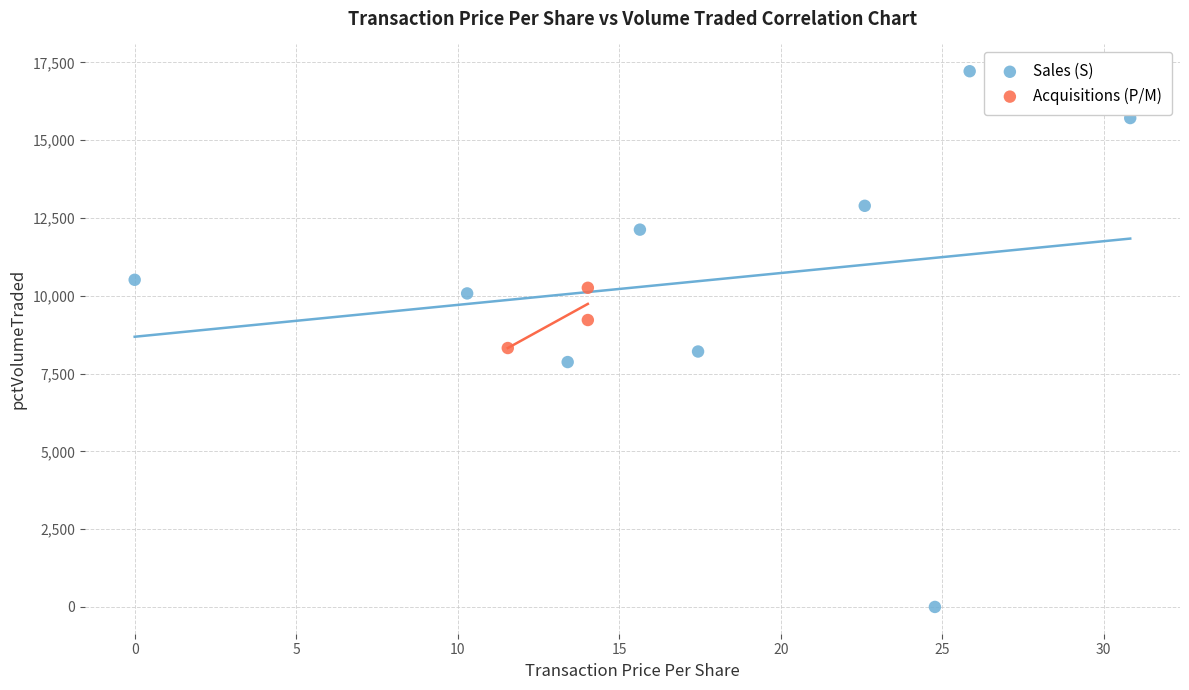

Which series contains the lowest Y value?

Sales (S)